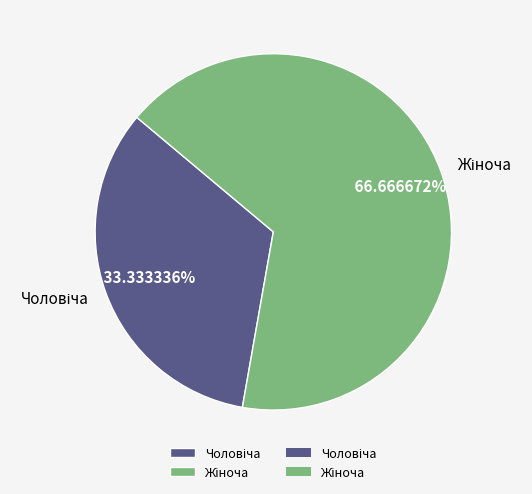

Does any single category account for the majority?

Yes